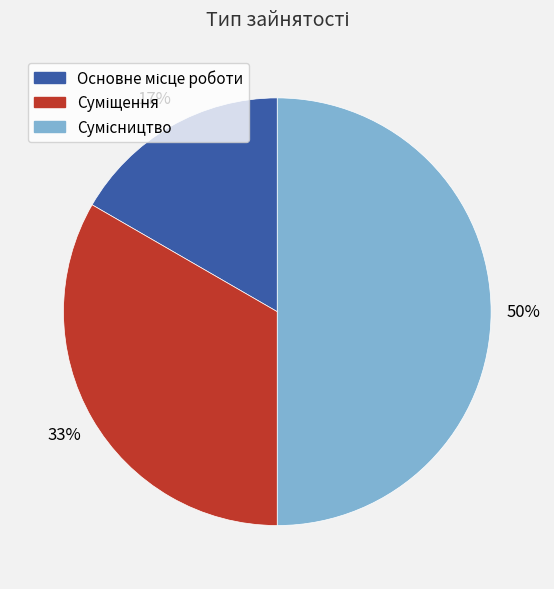

To the nearest percent, what is the difference between the largest and smallest slice percentages?

33%